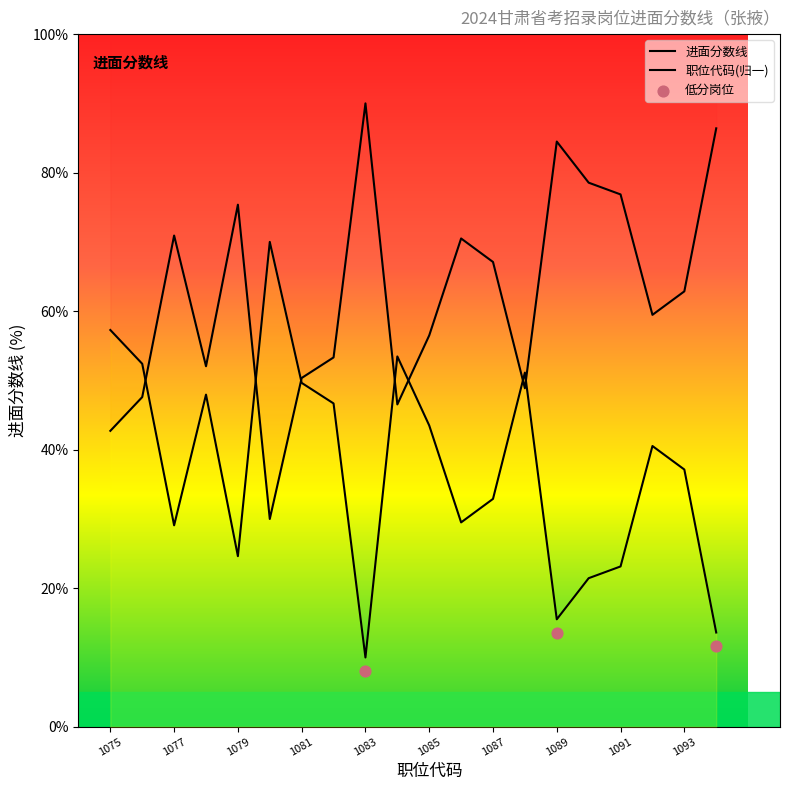

Approximately how many times larger is the value at 1075 compared to 1092?

0.7